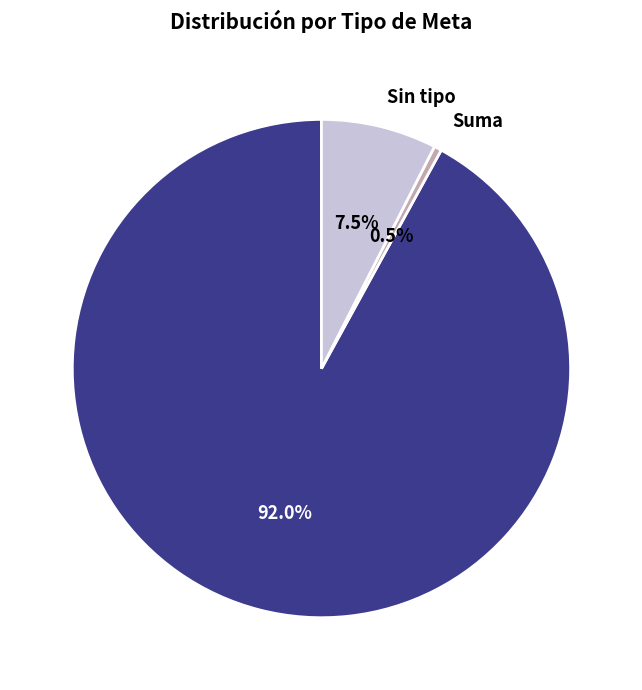

How many slices are in this pie chart?

3